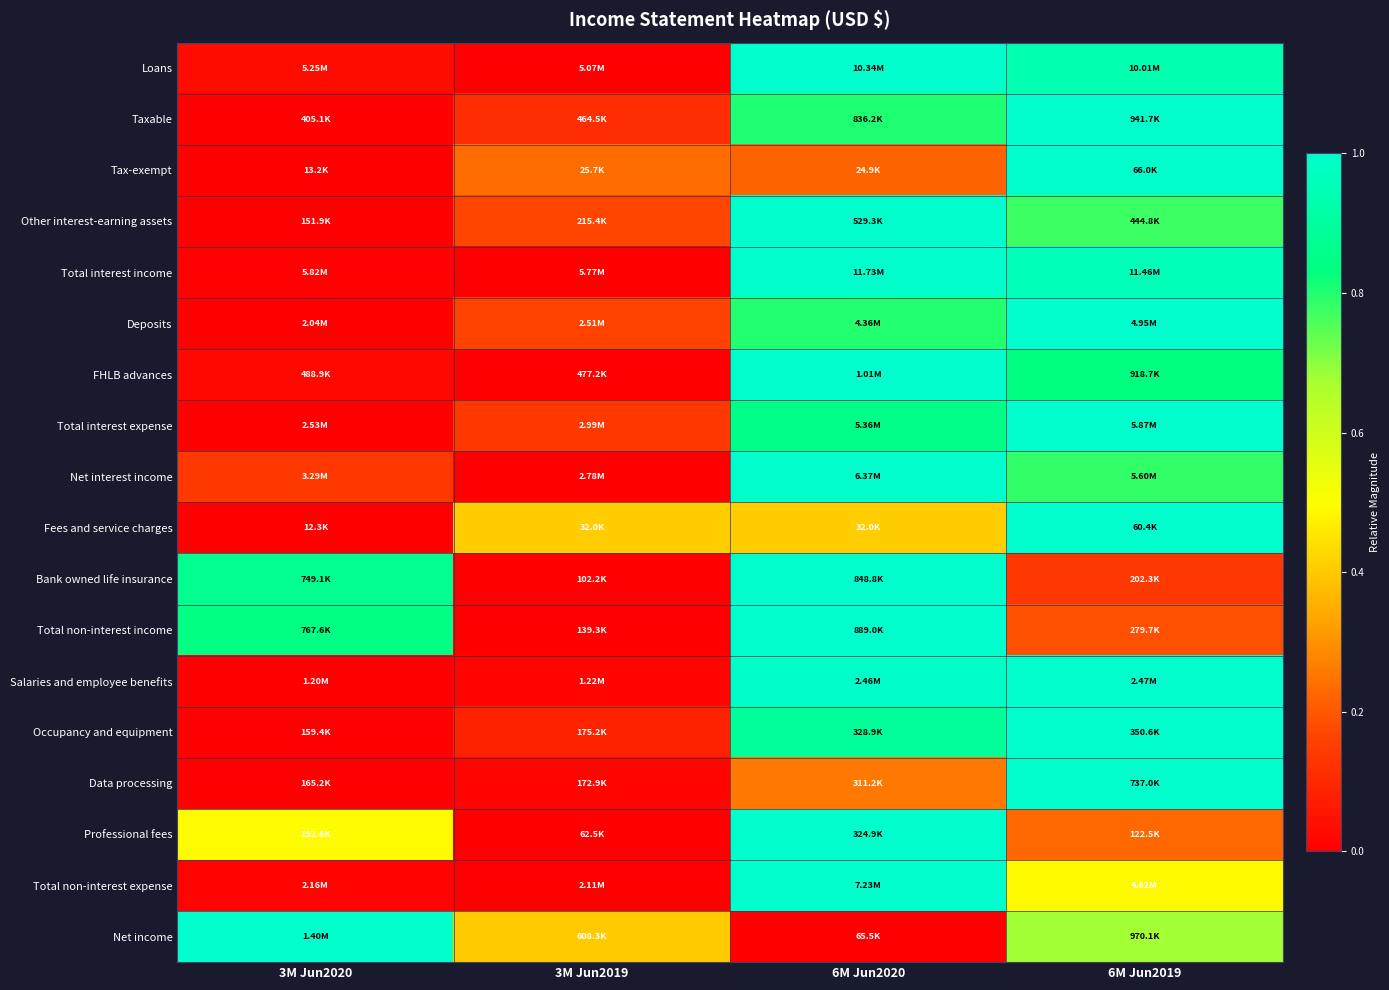

What is the spread (max minus min) of values at 6M Jun2020?

1.0